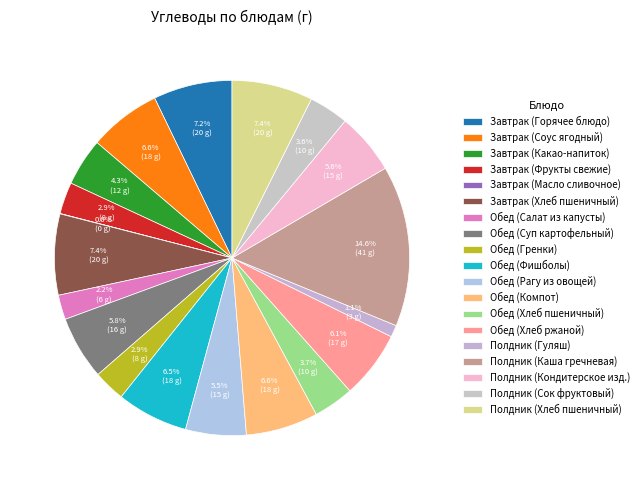

What is the change in value from Полдник (Каша гречневая) to Полдник (Кондитерское изд.)?

-25.1